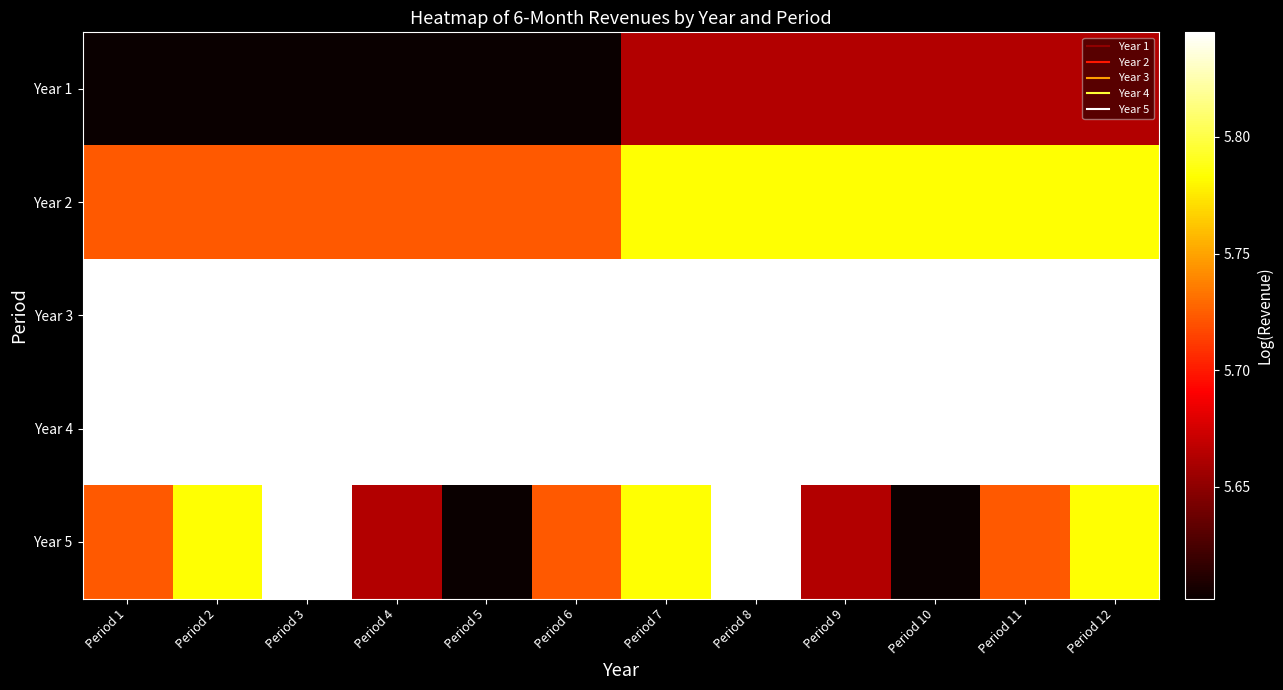

Reading left to right, list all the values displayed in this chart.

Year 1: Period 1=5.6	Period 2=5.6	Period 3=5.6	Period 4=5.6	Period 5=5.6	Period 6=5.6	Period 7=5.7	Period 8=5.7	Period 9=5.7	Period 10=5.7	Period 11=5.7	Period 12=5.7
Year 2: Period 1=5.7	Period 2=5.7	Period 3=5.7	Period 4=5.7	Period 5=5.7	Period 6=5.7	Period 7=5.8	Period 8=5.8	Period 9=5.8	Period 10=5.8	Period 11=5.8	Period 12=5.8
Year 3: Period 1=5.8	Period 2=5.8	Period 3=5.8	Period 4=5.8	Period 5=5.8	Period 6=5.8	Period 7=5.8	Period 8=5.8	Period 9=5.8	Period 10=5.8	Period 11=5.8	Period 12=5.8
Year 4: Period 1=5.8	Period 2=5.8	Period 3=5.8	Period 4=5.8	Period 5=5.8	Period 6=5.8	Period 7=5.8	Period 8=5.8	Period 9=5.8	Period 10=5.8	Period 11=5.8	Period 12=5.8
Year 5: Period 1=5.7	Period 2=5.8	Period 3=5.8	Period 4=5.7	Period 5=5.6	Period 6=5.7	Period 7=5.8	Period 8=5.8	Period 9=5.7	Period 10=5.6	Period 11=5.7	Period 12=5.8